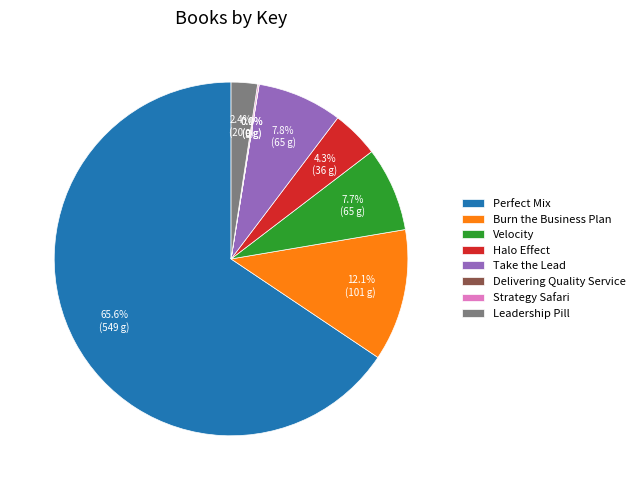

What is the majority slice?

Perfect Mix